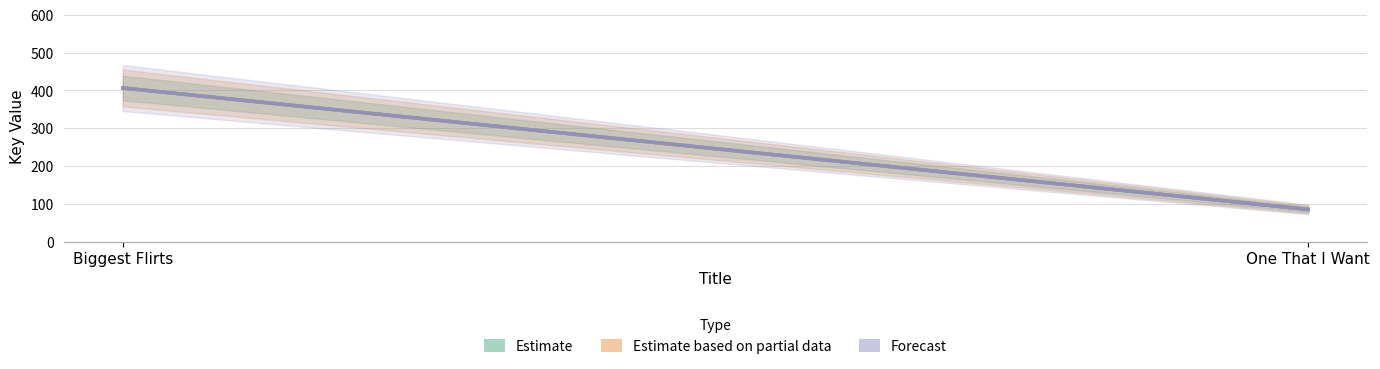

What is the approximate value of Estimate based on partial data at One That I Want?

85.0